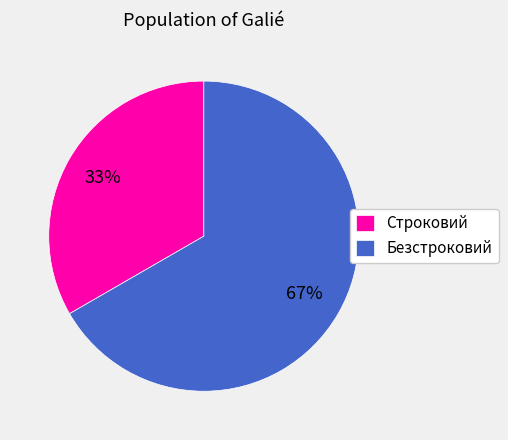

Which slice is the smallest?

Строковий